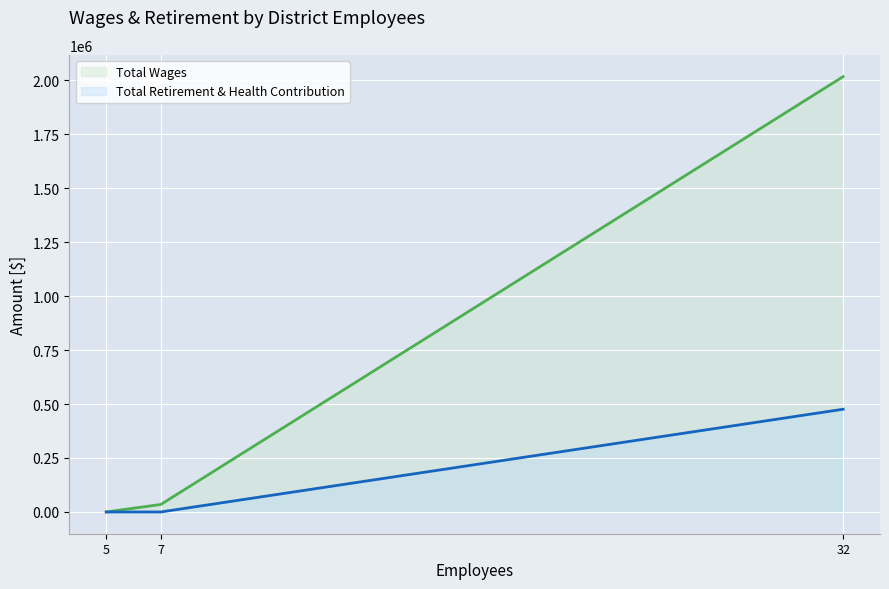

How many positive values does the Total Wages series have?

2